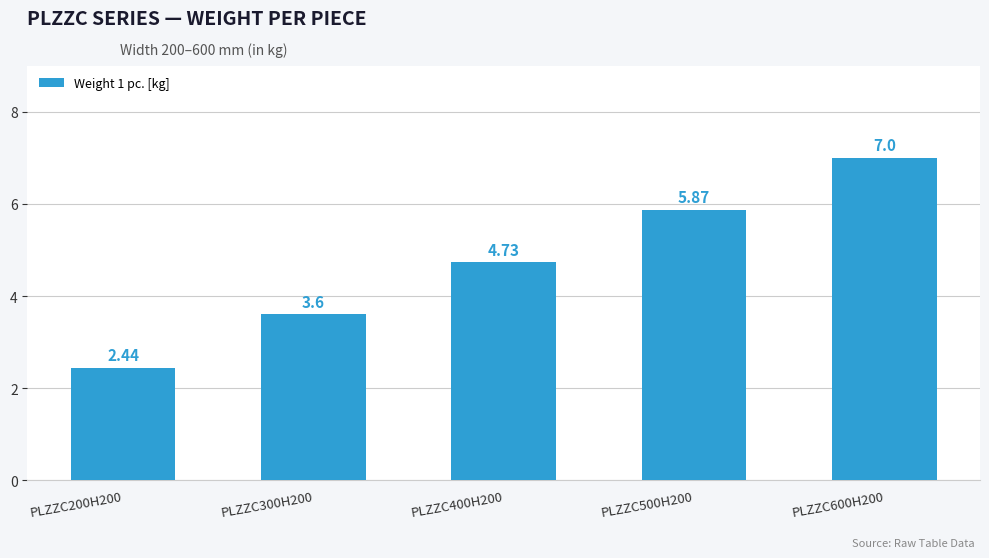

Is it true that the value at PLZZC400H200 is 7.6?

False